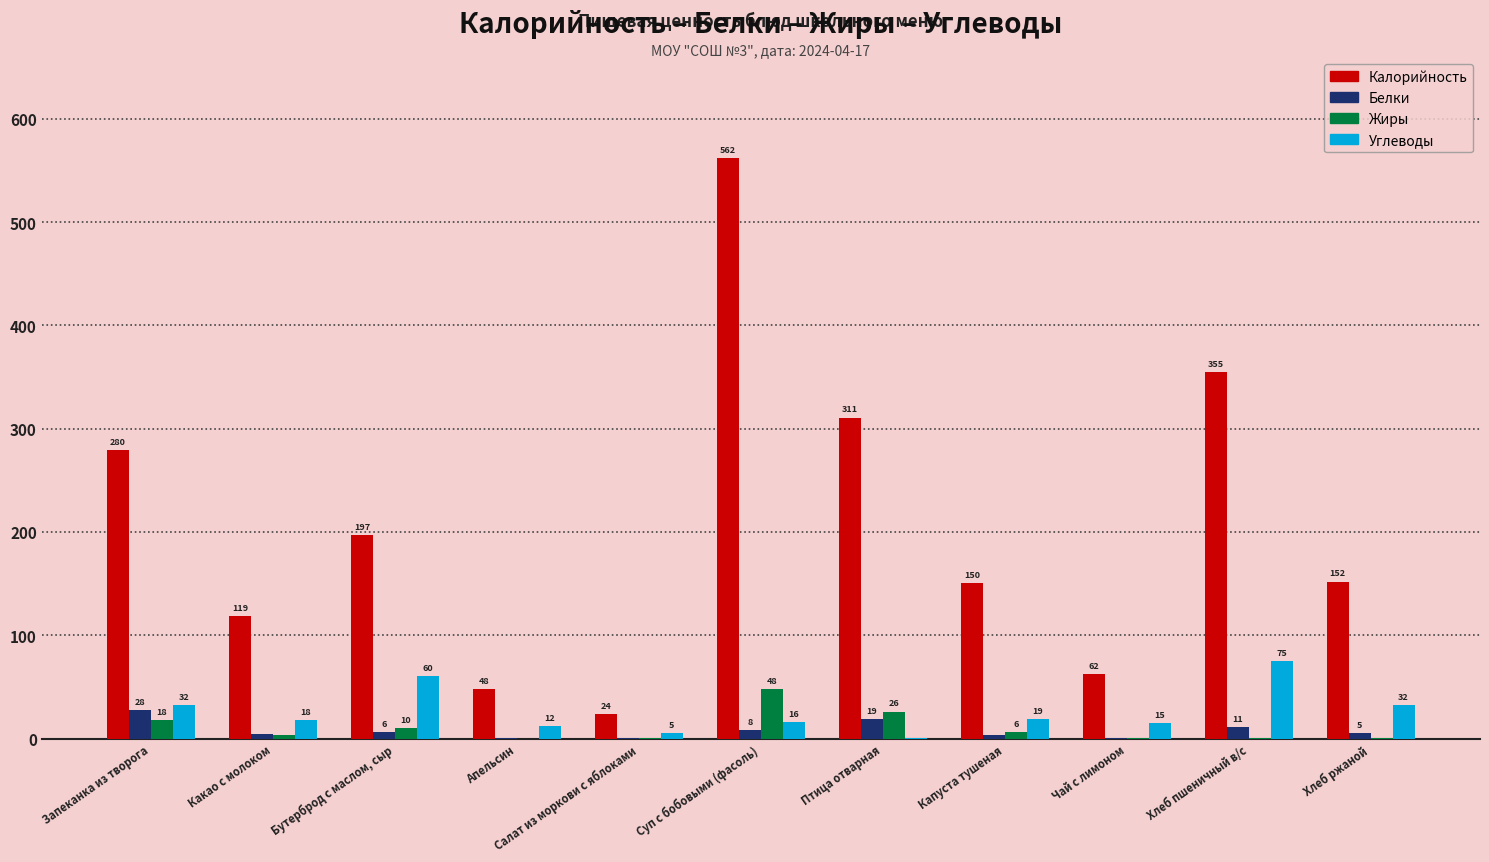

Which series changed the most between Запеканка из творога and Чай с лимоном?

Калорийность